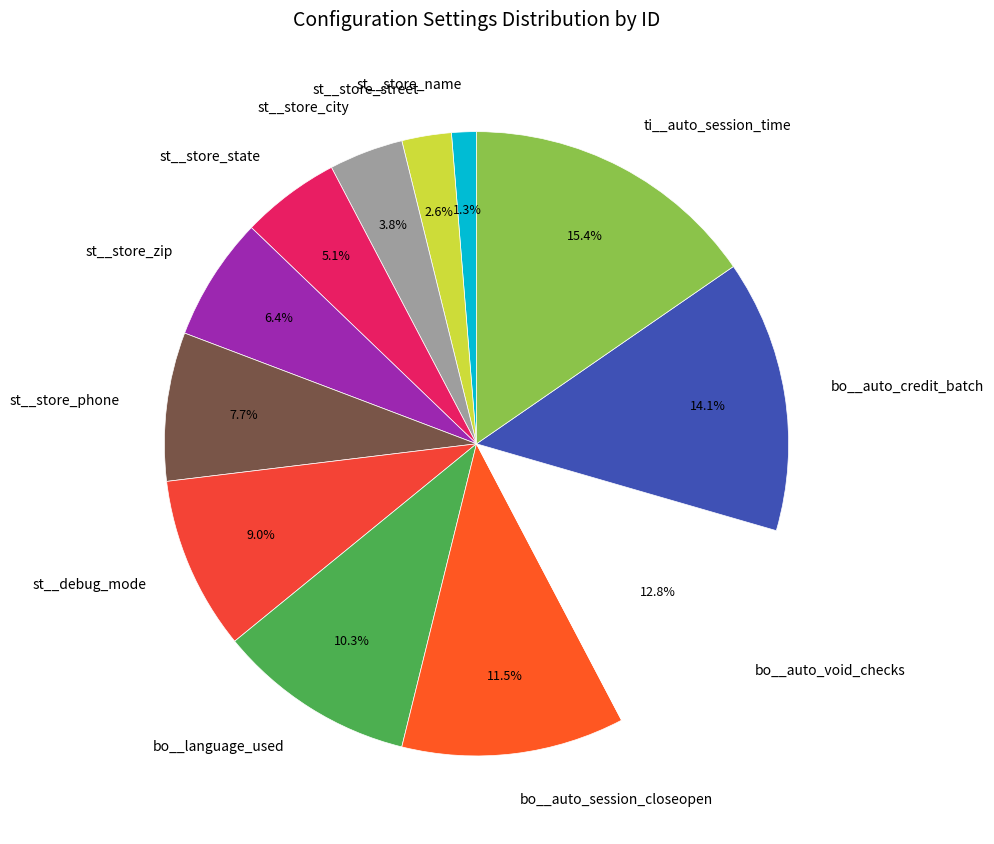

Rank the categories by value from highest to lowest.

ti__auto_session_time, bo__auto_credit_batch, bo__auto_void_checks, bo__auto_session_closeopen, bo__language_used, st__debug_mode, st__store_phone, st__store_zip, st__store_state, st__store_city, st__store_street, st__store_name